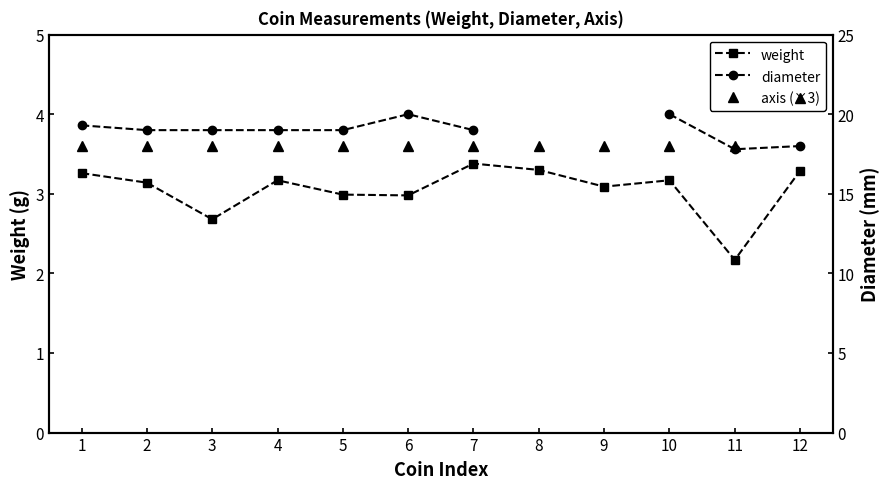

Is it true that weight equals 3.4 at 7?

True